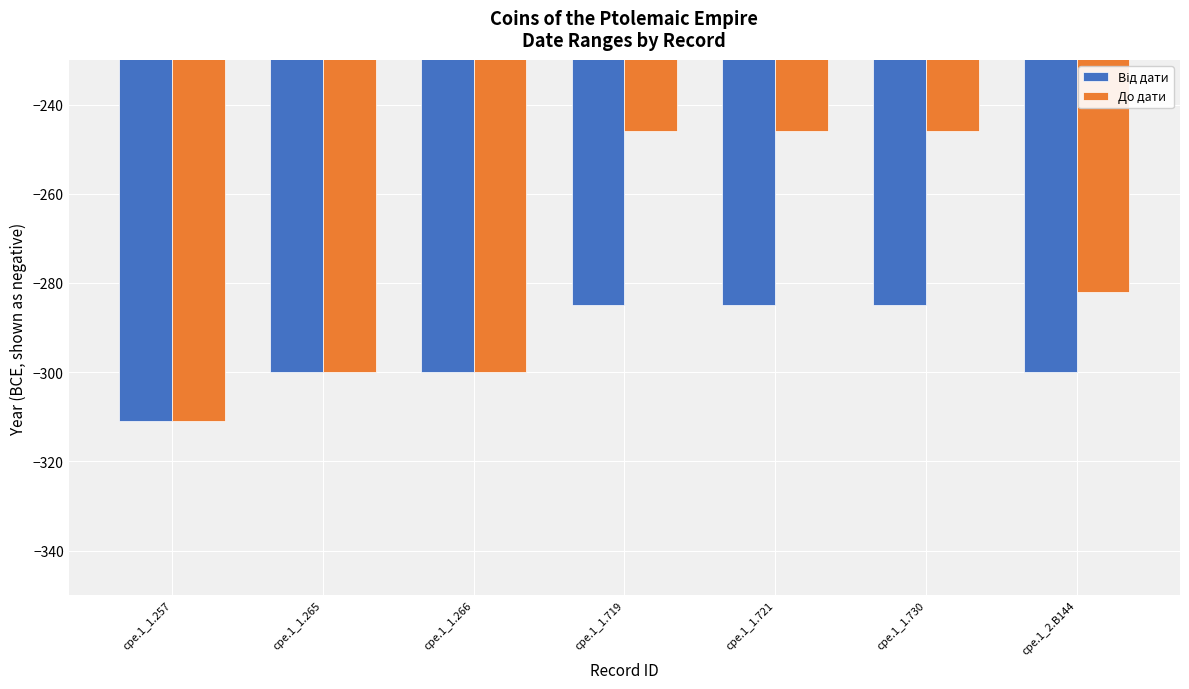

What is the maximum value for До дати?

-246